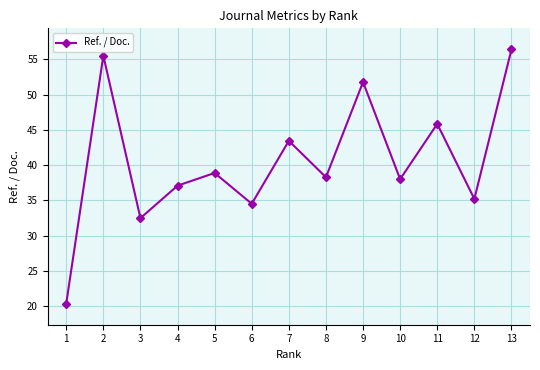

Is it true that the value at 4 is 37.1?

True